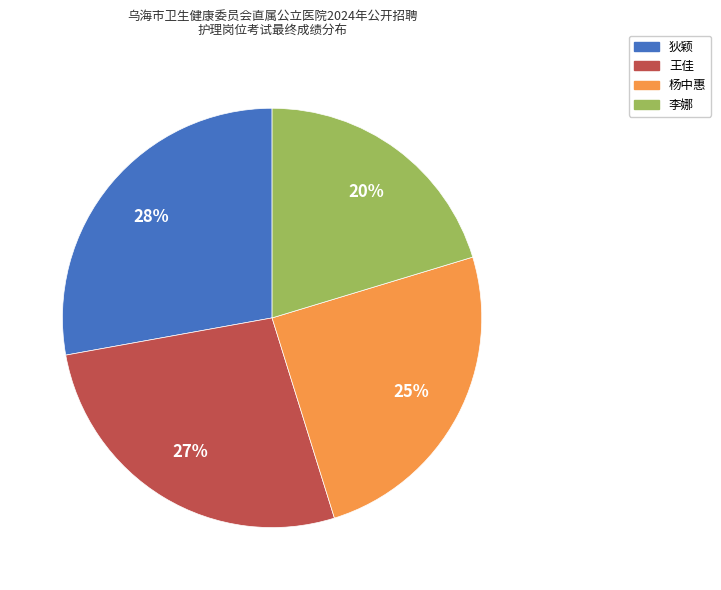

To the nearest percent, what is the average slice percentage?

25%